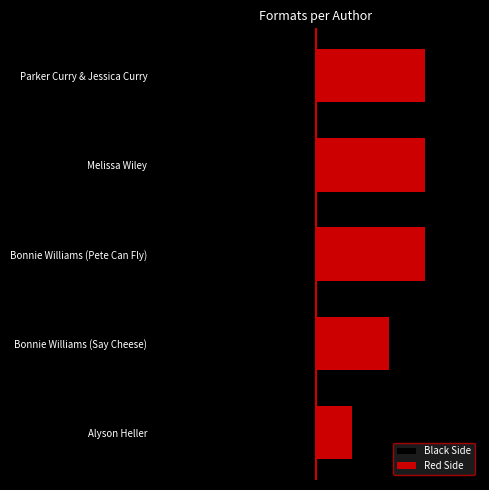

Is it true that Black Side equals -3 at Bonnie Williams (Pete Can Fly)?

True